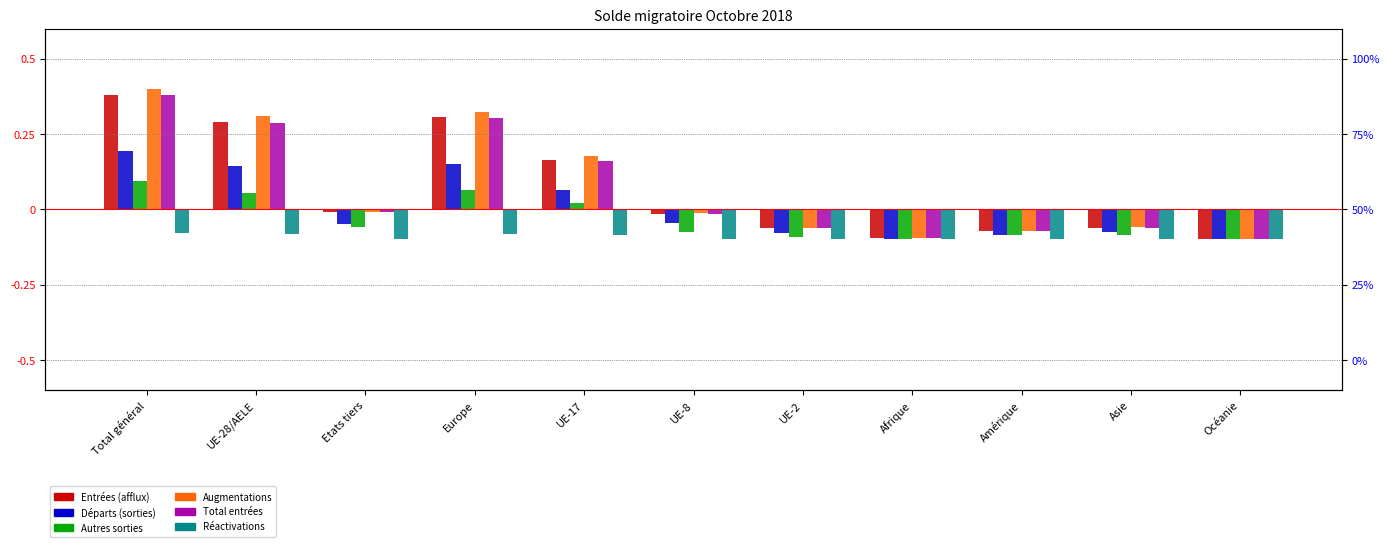

List the series in order of their peak value, highest first.

Augmentations, Entrées (afflux), Total entrées, Départs (sorties), Autres sorties, Réactivations